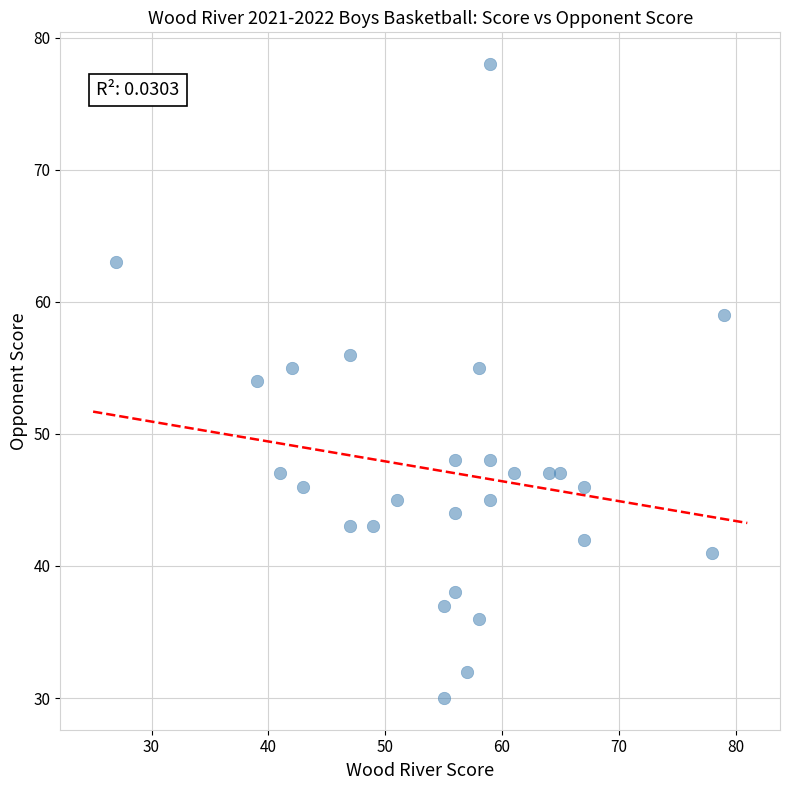

What is the range of Y values (max minus min)?

48